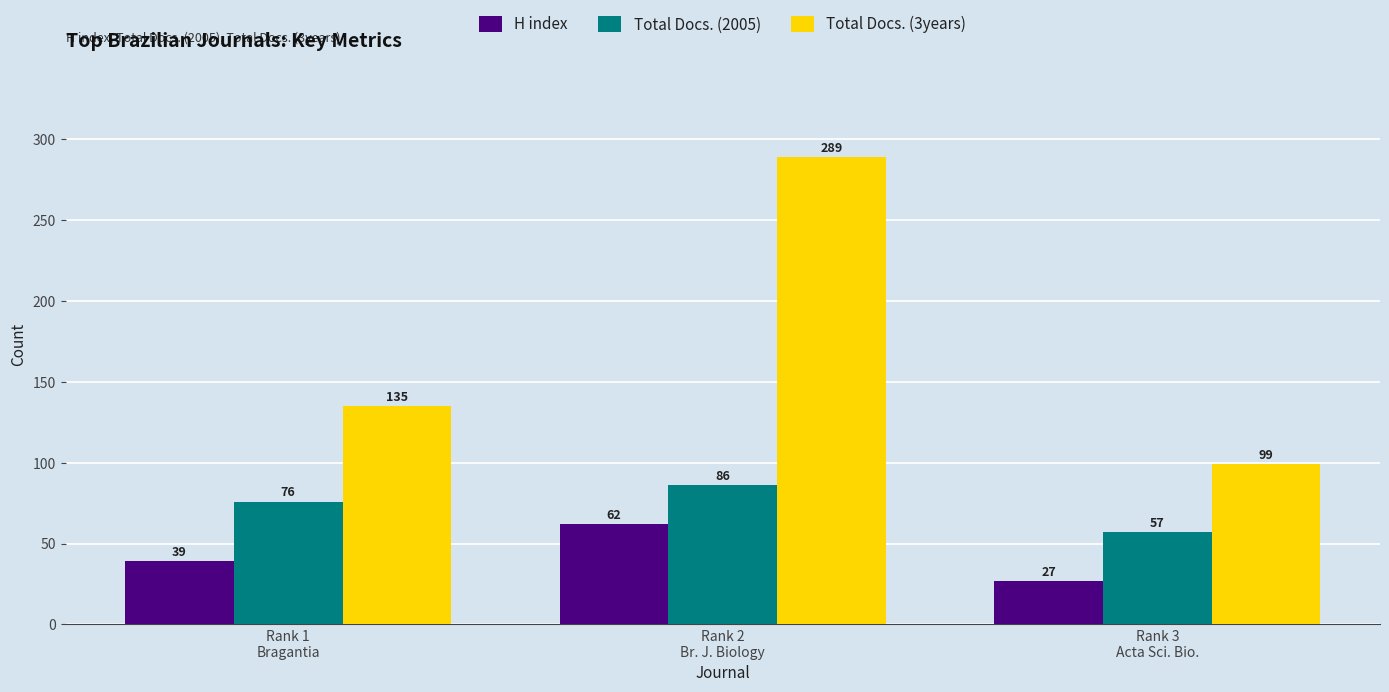

Which category has the lowest value in the Total Docs. (3years) series?

Rank 3
Acta Sci. Bio.